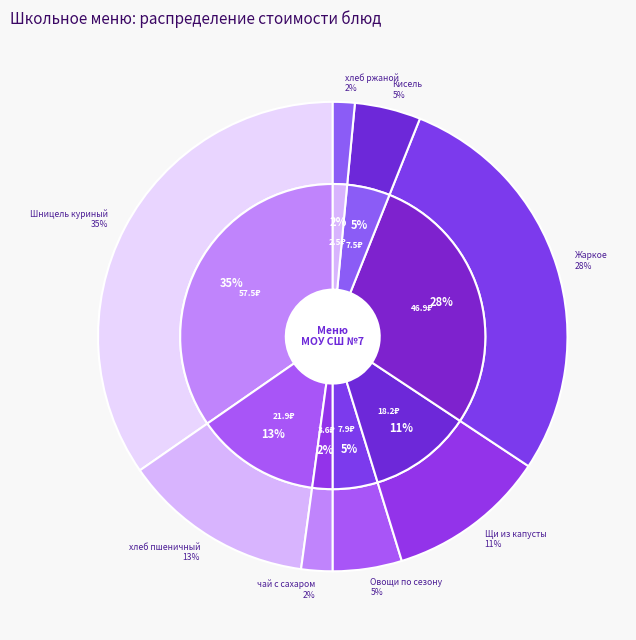

What is the total percentage of Жаркое по-домашнему and хлеб пшеничный йодированный с сыром?

41.4%